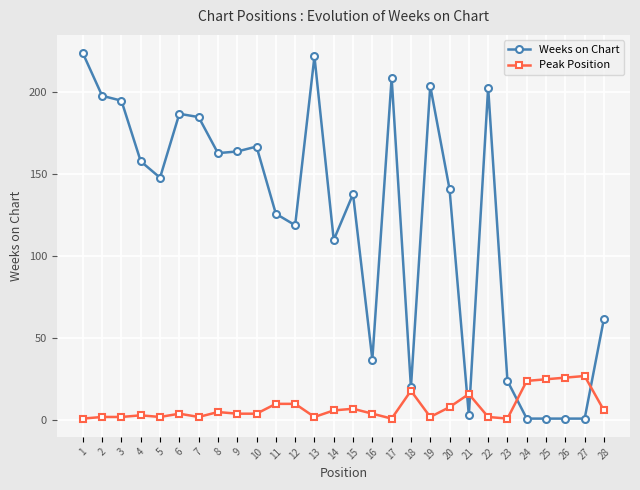

What is the average value of the Weeks on Chart series?

122